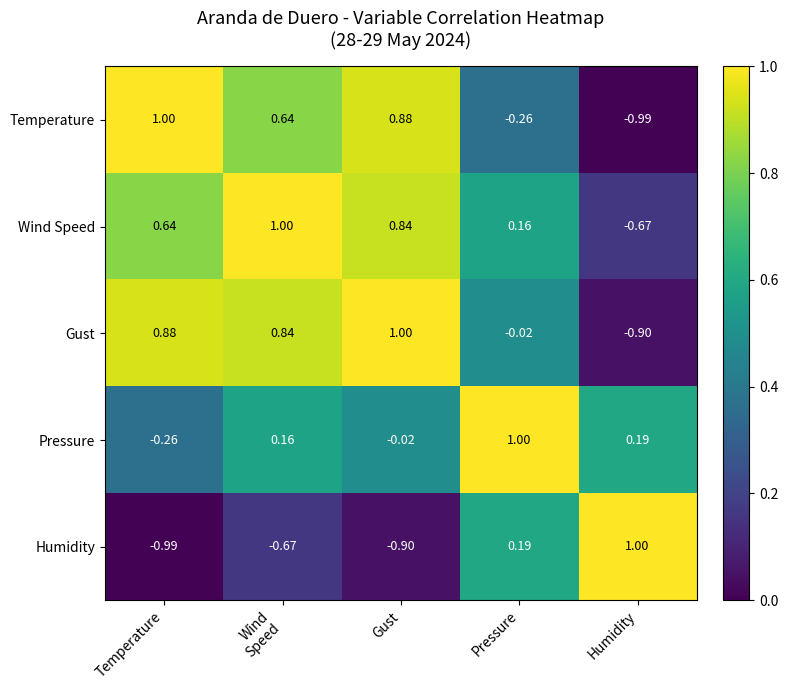

At which label is Temperature closest to 0?

Pressure